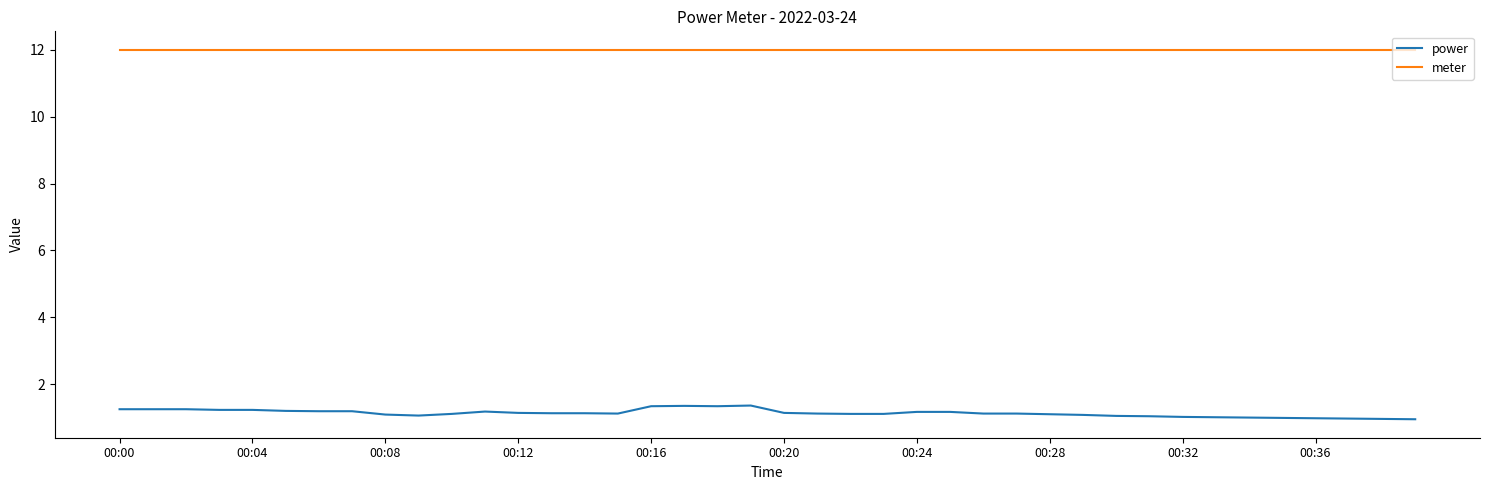

Which series has the largest total across all categories?

meter